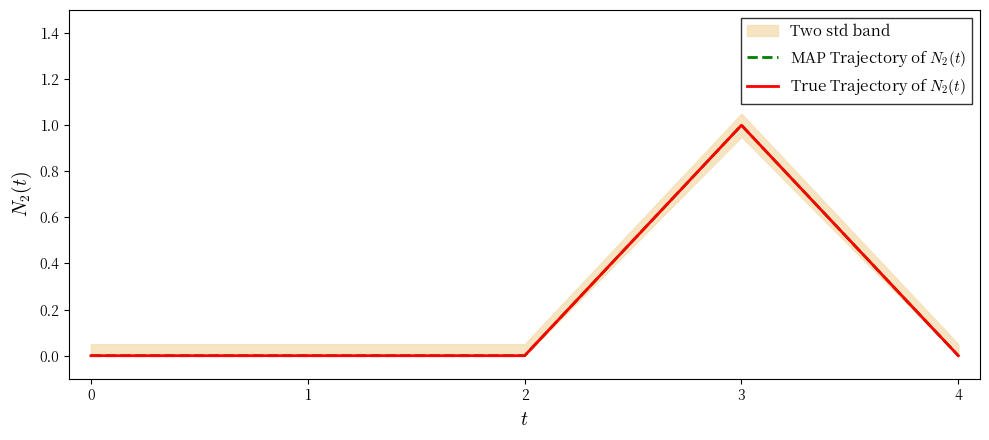

How many lines are shown in the chart?

2